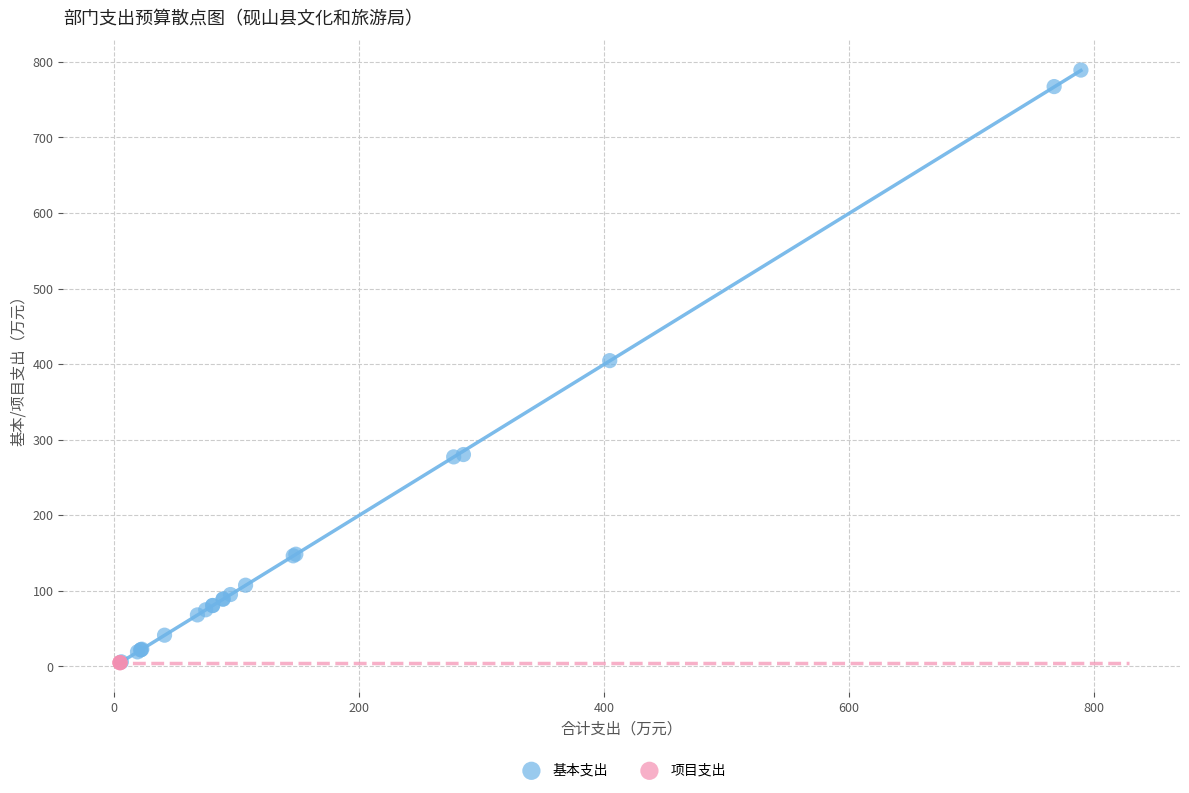

Which series reaches the maximum Y coordinate?

基本支出